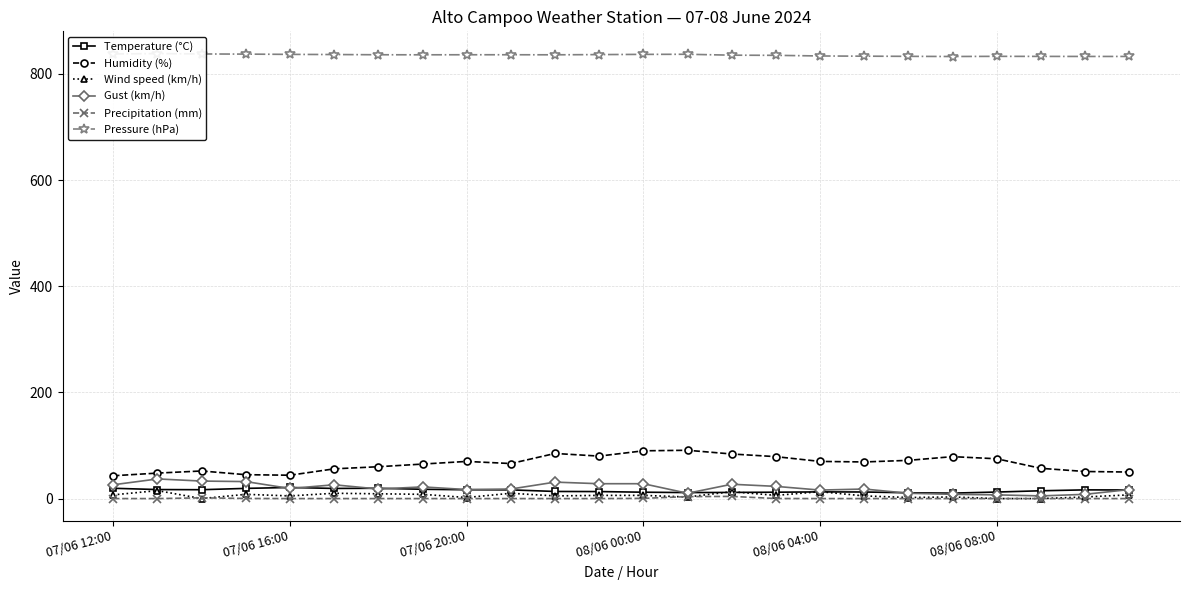

How many interior local peaks does the Humidity (%) series have?

5